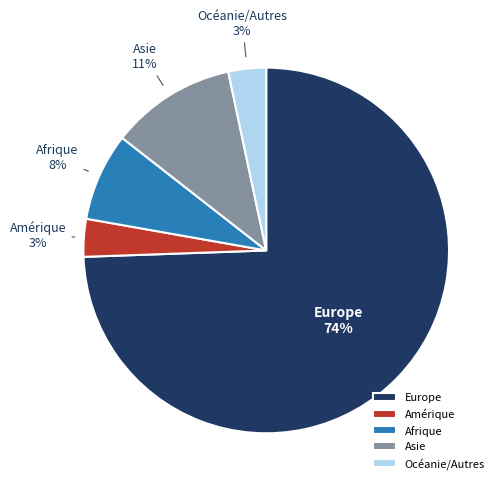

Approximately how many times larger is the value at Amérique compared to Afrique?

0.4